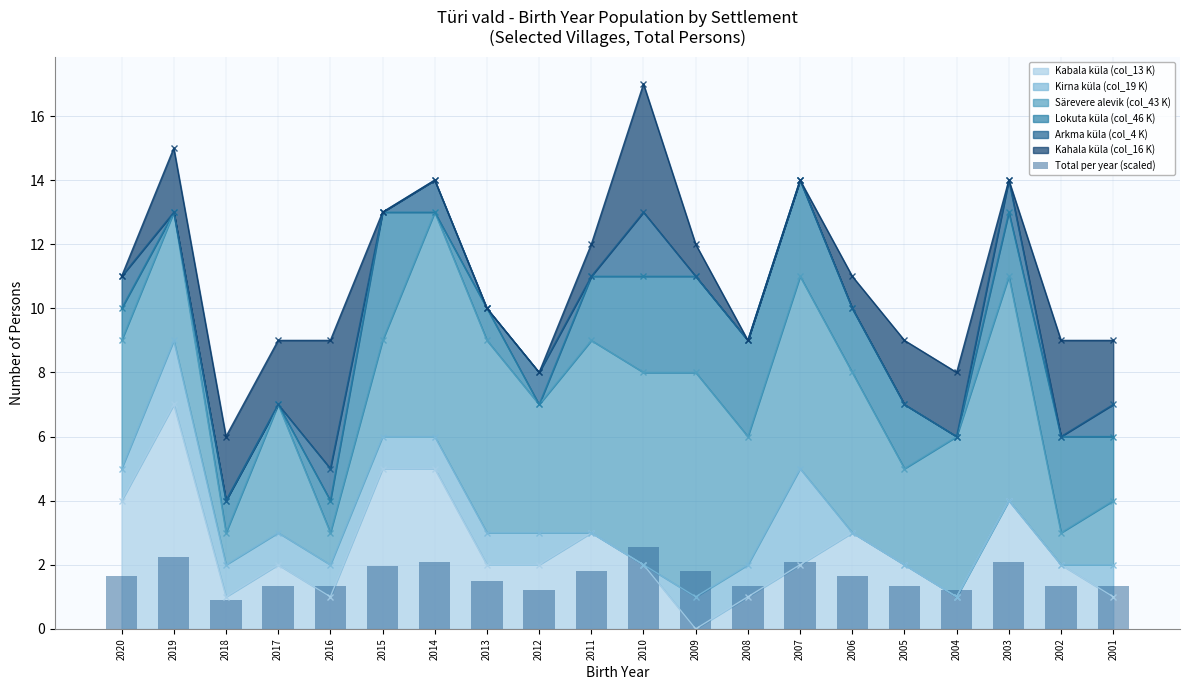

True or false: Kabala küla (col_13 K) has a value of 4 at 2020.

True